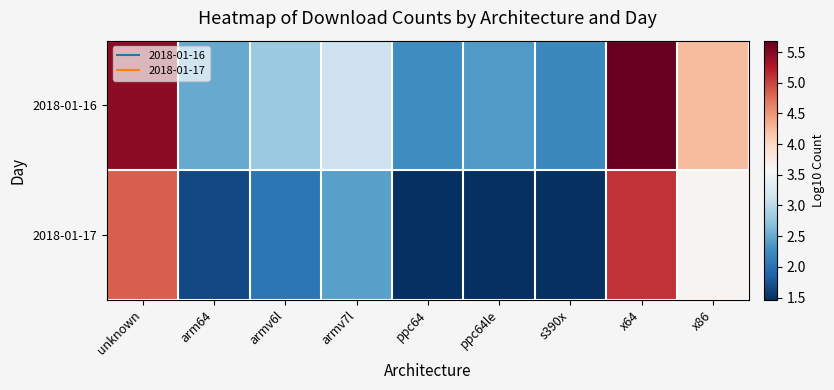

Which series has the largest total across all categories?

2018-01-16